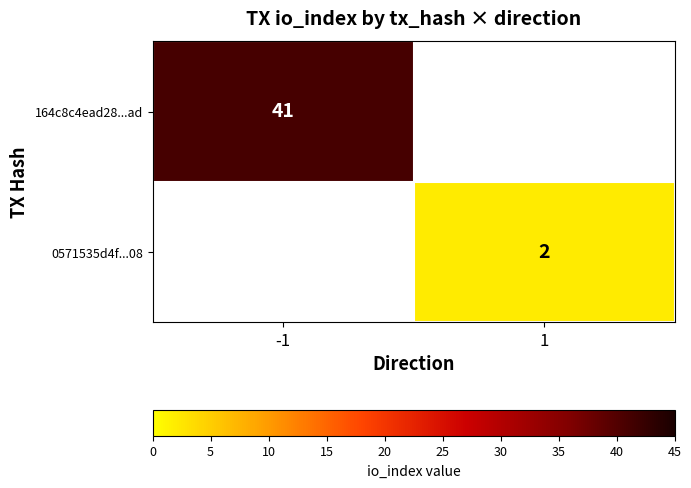

Is it true that 0571535d4f...08 equals 3 at 1?

False